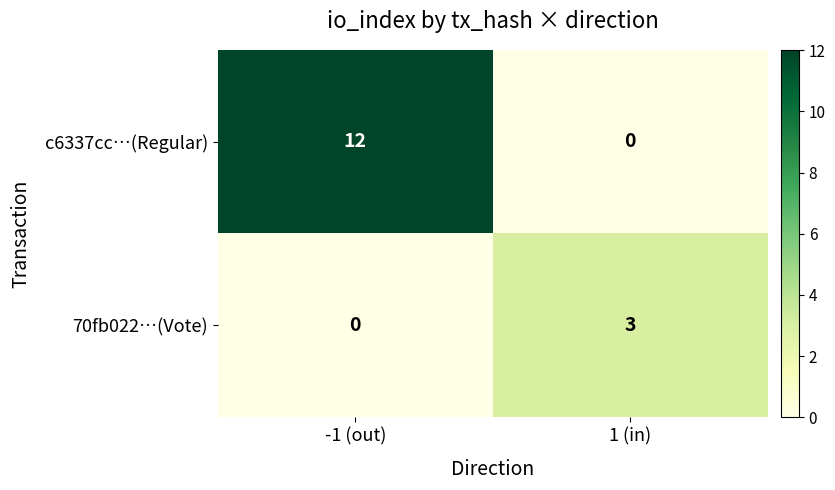

What is the difference between the maximum and minimum values in the c6337cc…(Regular) series?

12